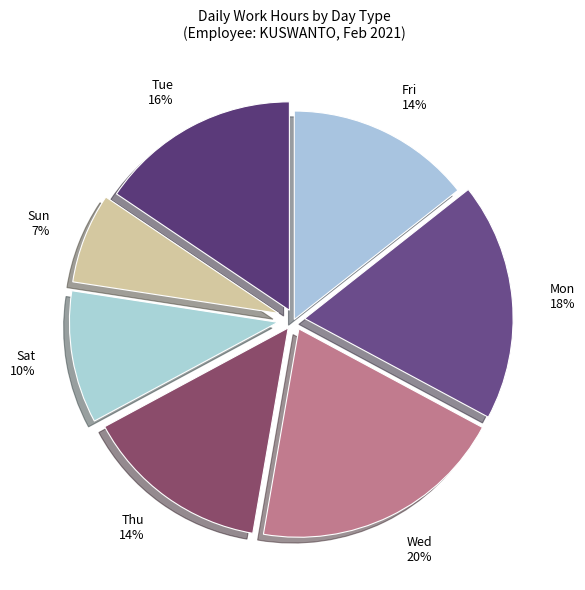

Between Sat and Mon, which is larger?

Mon